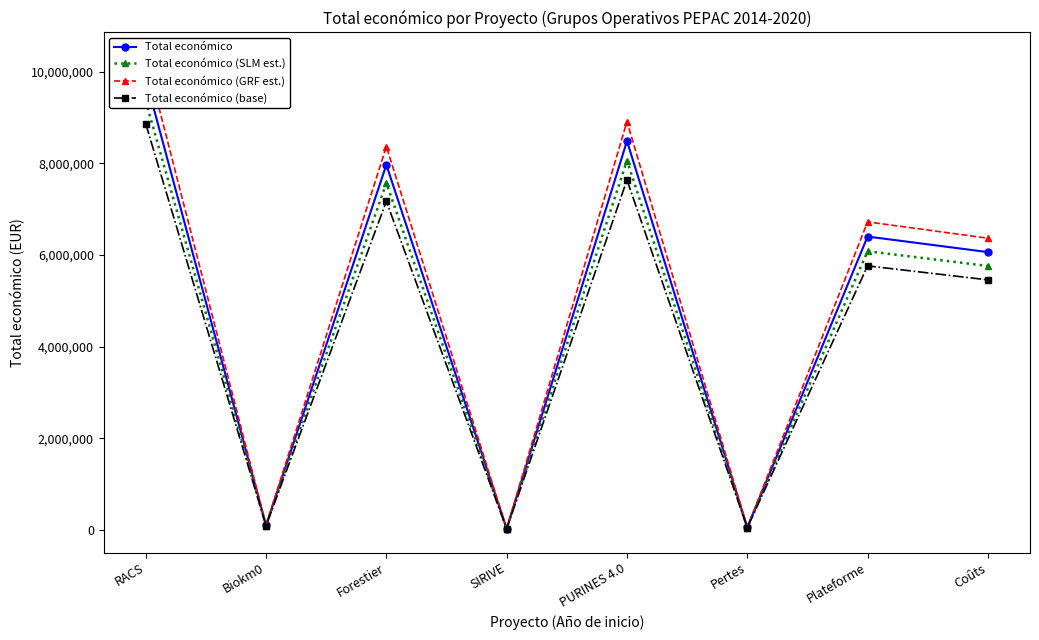

How many lines are shown in the chart?

4